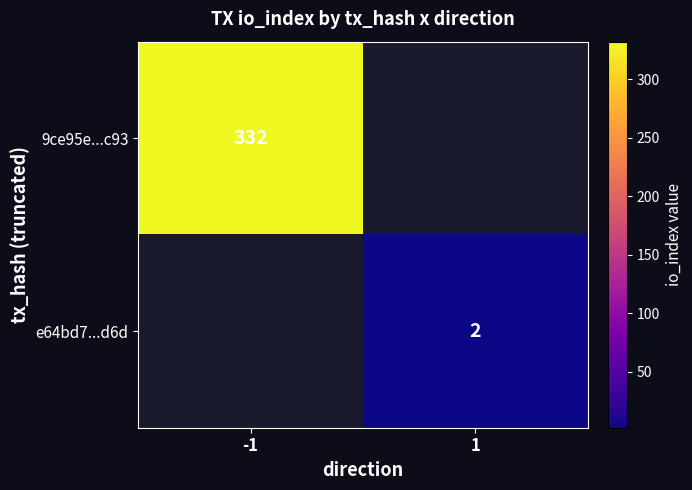

The value of e64bd7...d6d at 1 is 2. True or false?

True